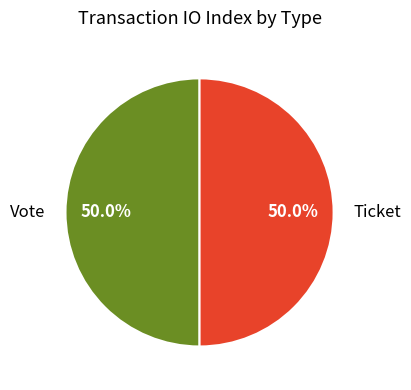

How many slices are in this pie chart?

2